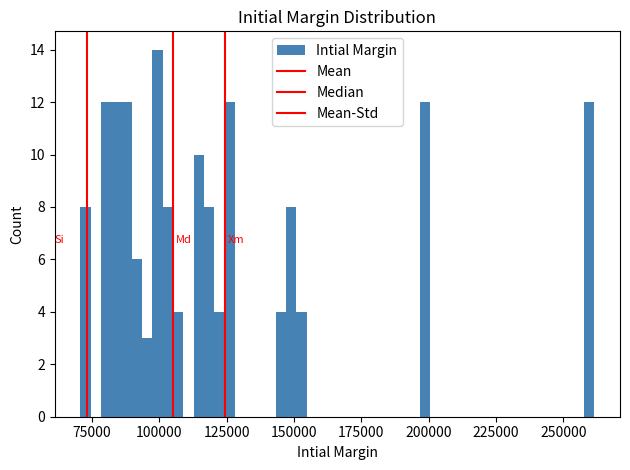

Around what value on the x-axis is the tallest bar? Give the approximate position of its centre, as read against the axis.

100000